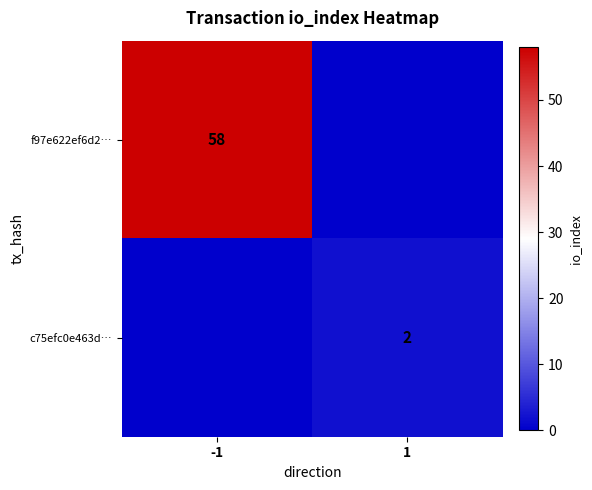

Which has a higher value, -1 or 1?

-1